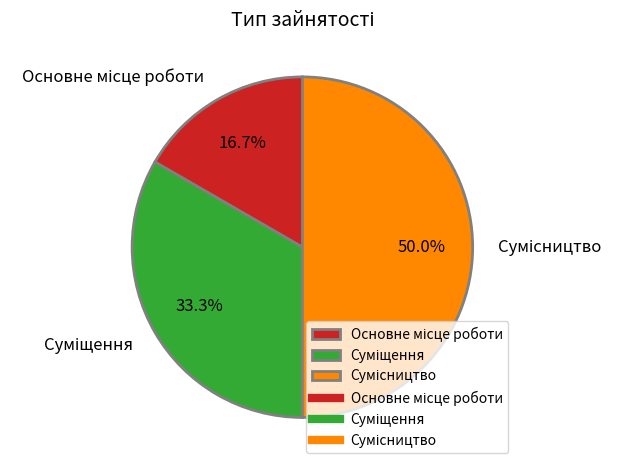

What is the total percentage of Основне місце роботи and Суміщення?

50.0%